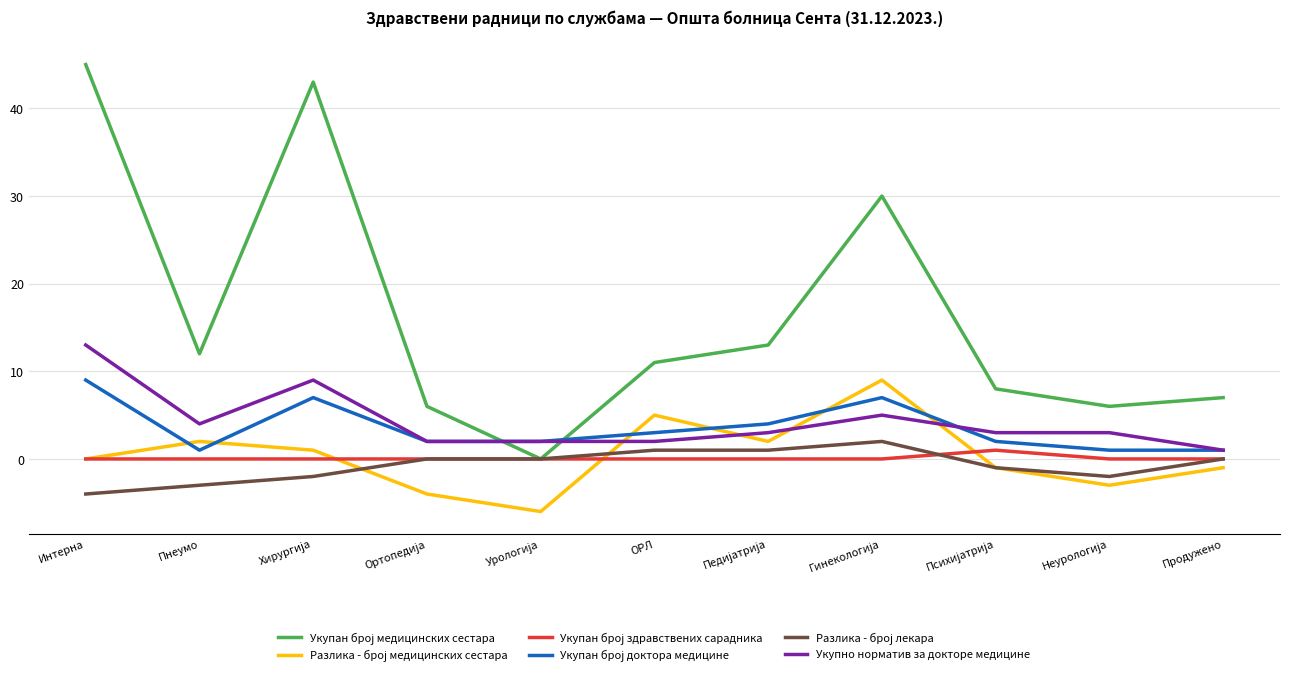

The Укупно норматив за докторе медицине series shows 2 at ОРЛ. True or false?

True